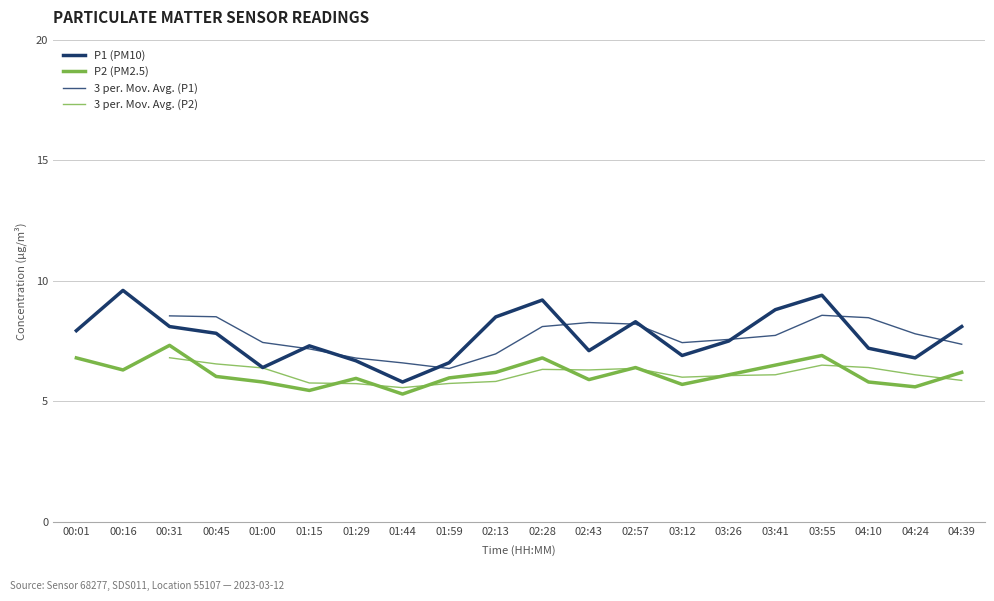

Where does the 3 per. Mov. Avg. (P2) series first go above 6?

00:31